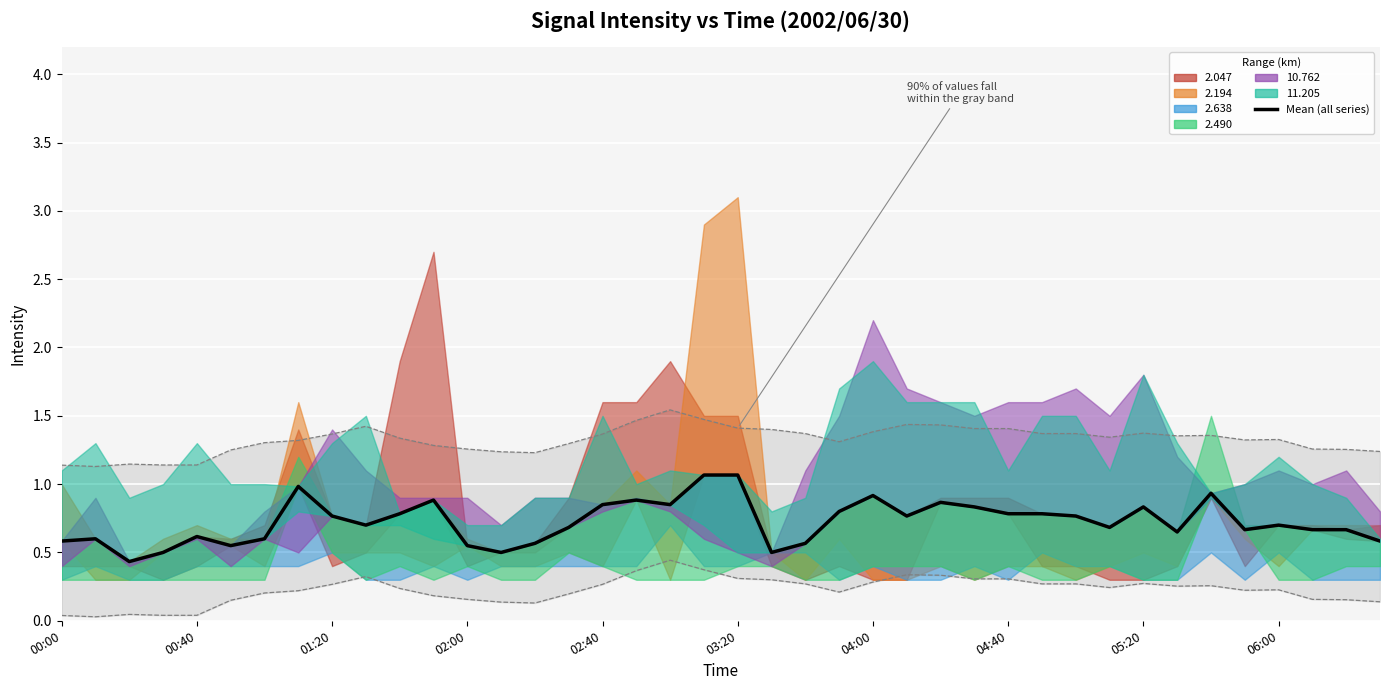

What is the sum of all values?

29.0